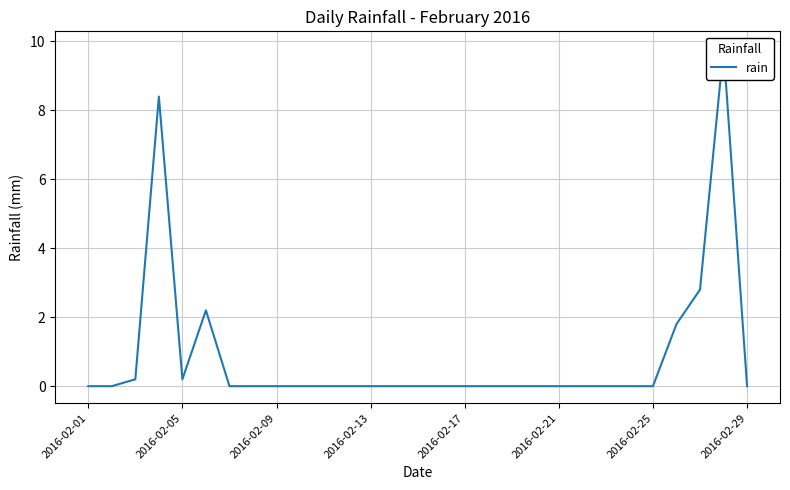

What is the difference between the maximum and minimum values?

9.8